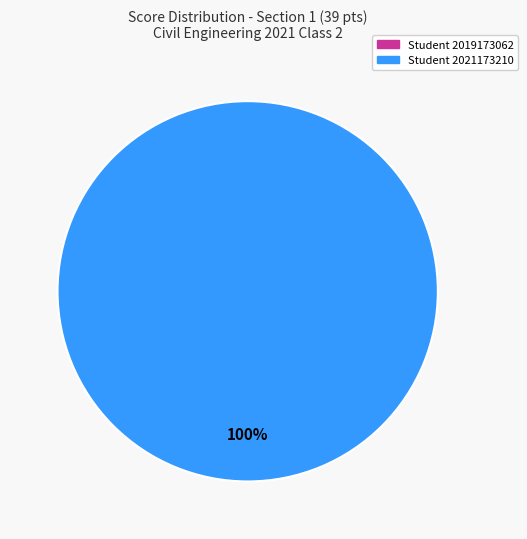

What is the majority slice?

2021173210